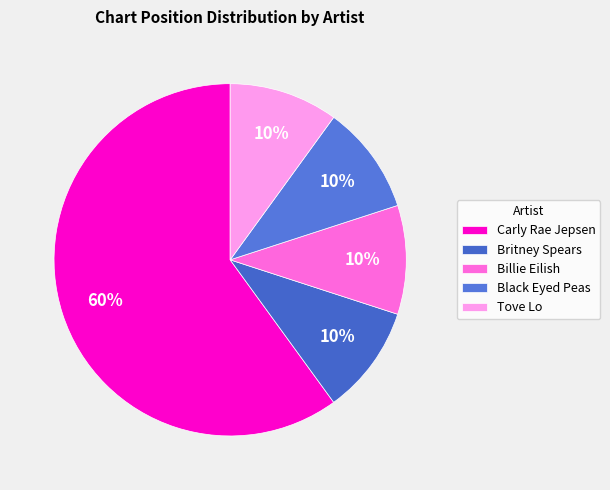

To the nearest percent, what percentage of the pie is Tove Lo?

10%